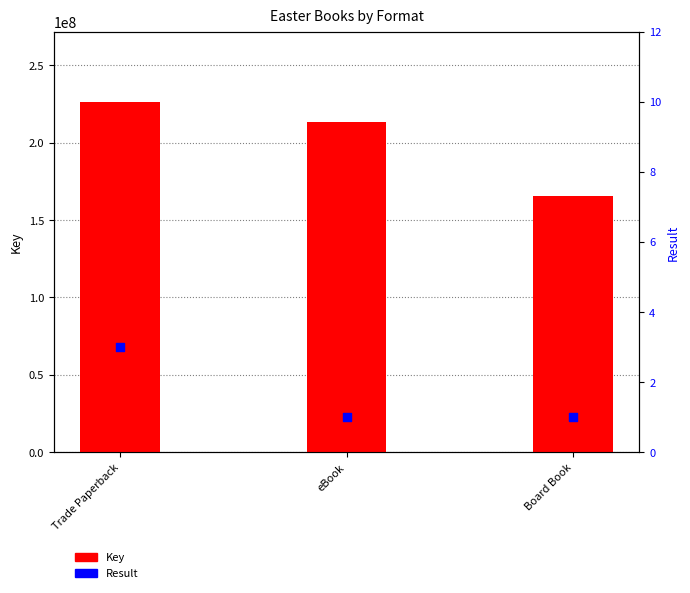

Which series reaches the maximum Y coordinate?

Key